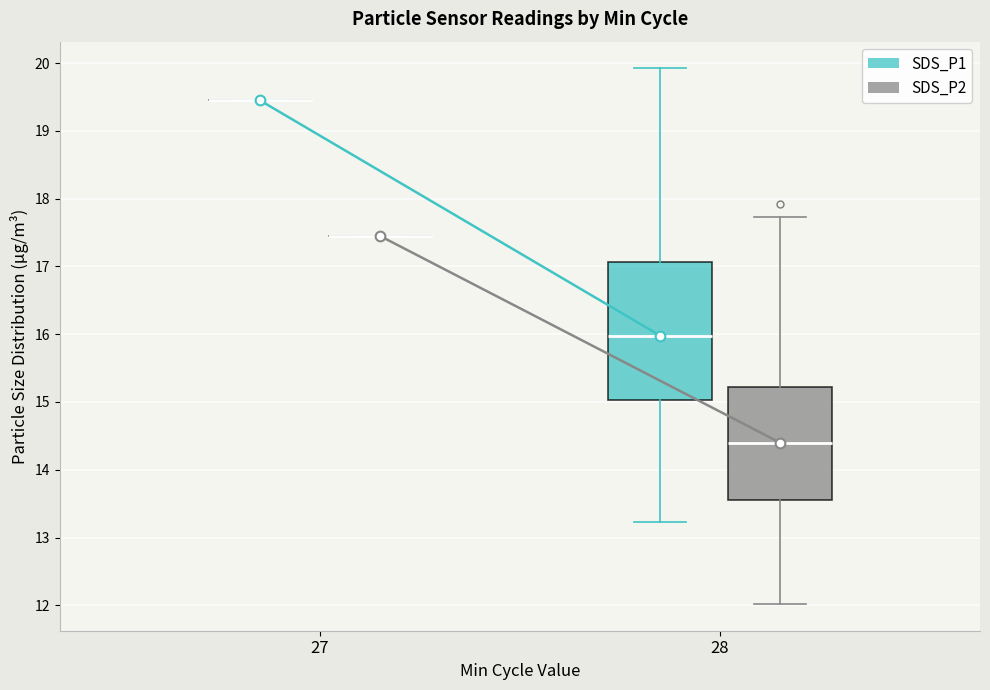

Comparing the boxes themselves (not the whiskers), which one is the tallest?

28 (SDS_P1)